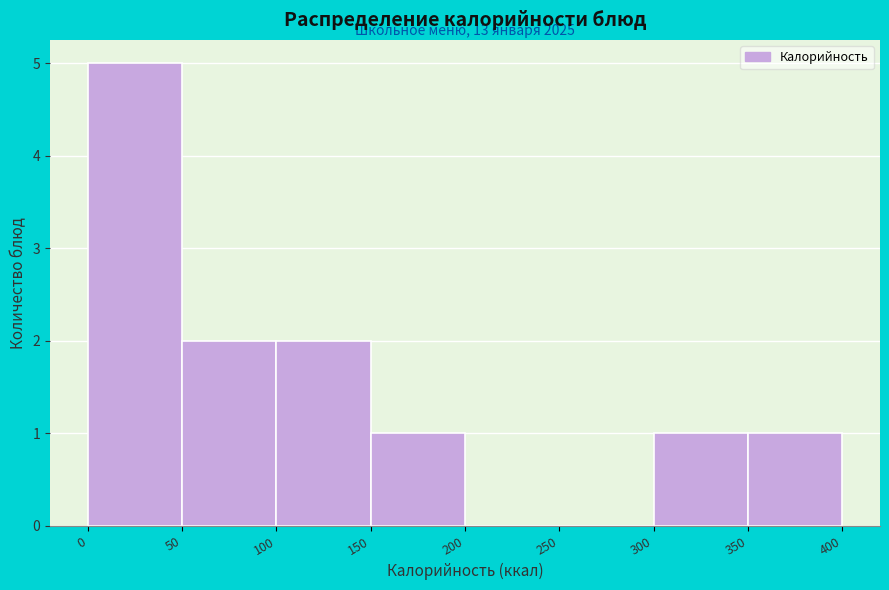

Over which range of the x-axis is the bar tallest?

0 to 50